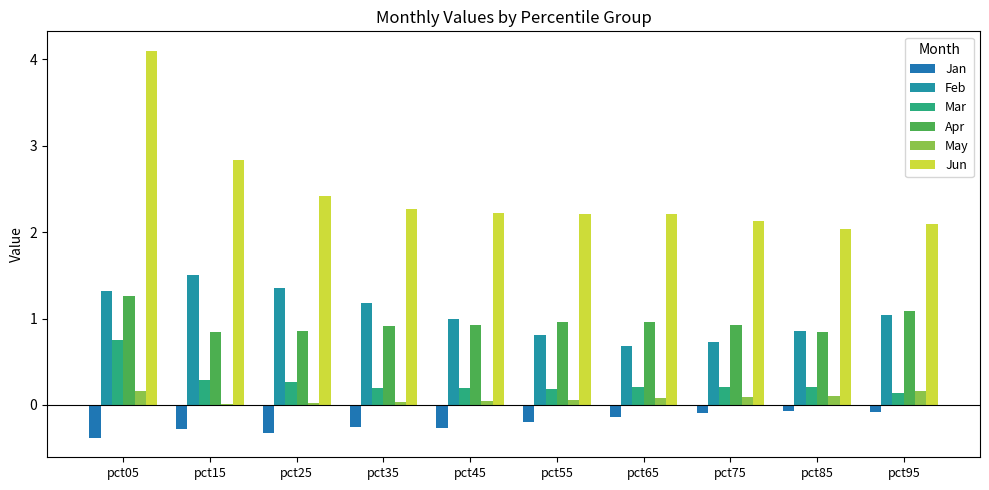

At which category does the chart reach its minimum across all series?

pct05